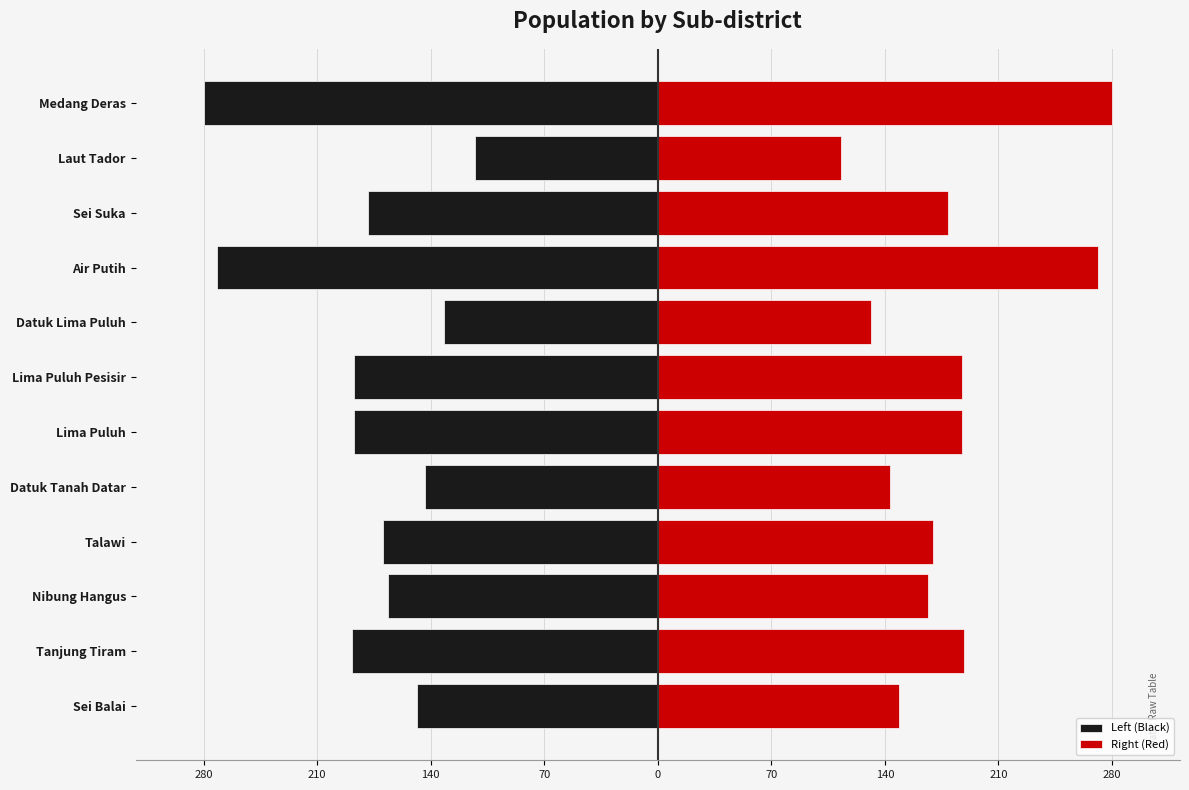

List the series in order of their peak value, lowest first.

Left (Black), Right (Red)